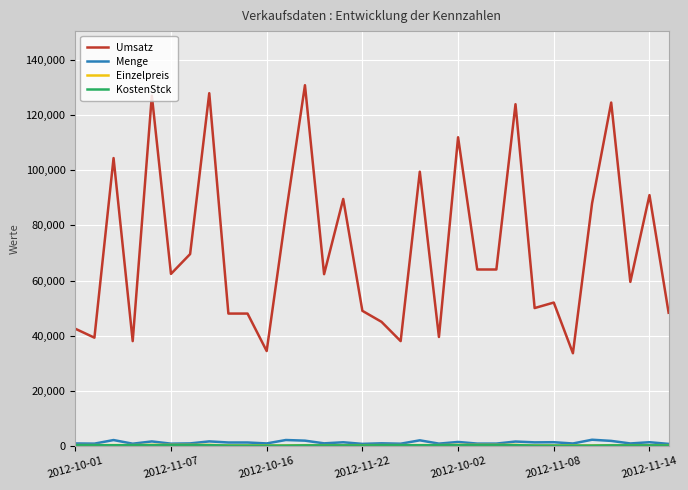

Which series has the largest total across all categories?

Umsatz